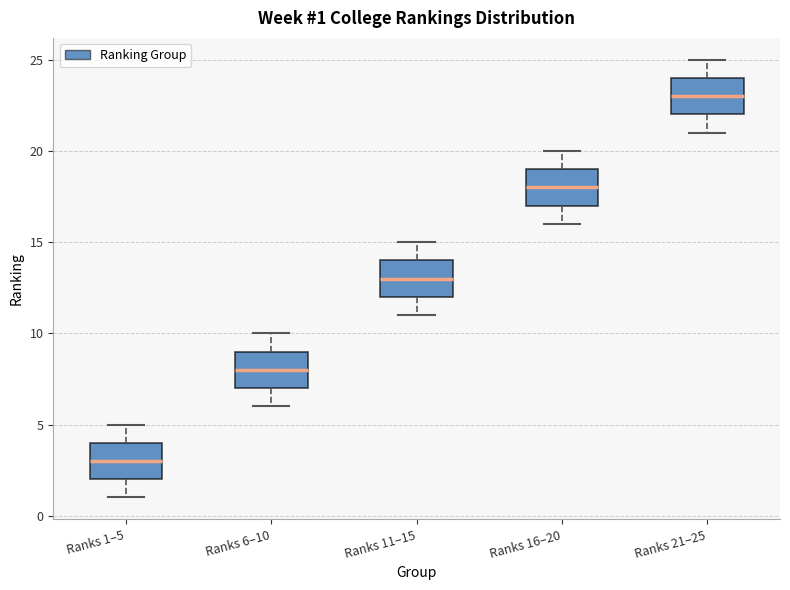

Which box's median line is the lowest?

Ranks 1–5